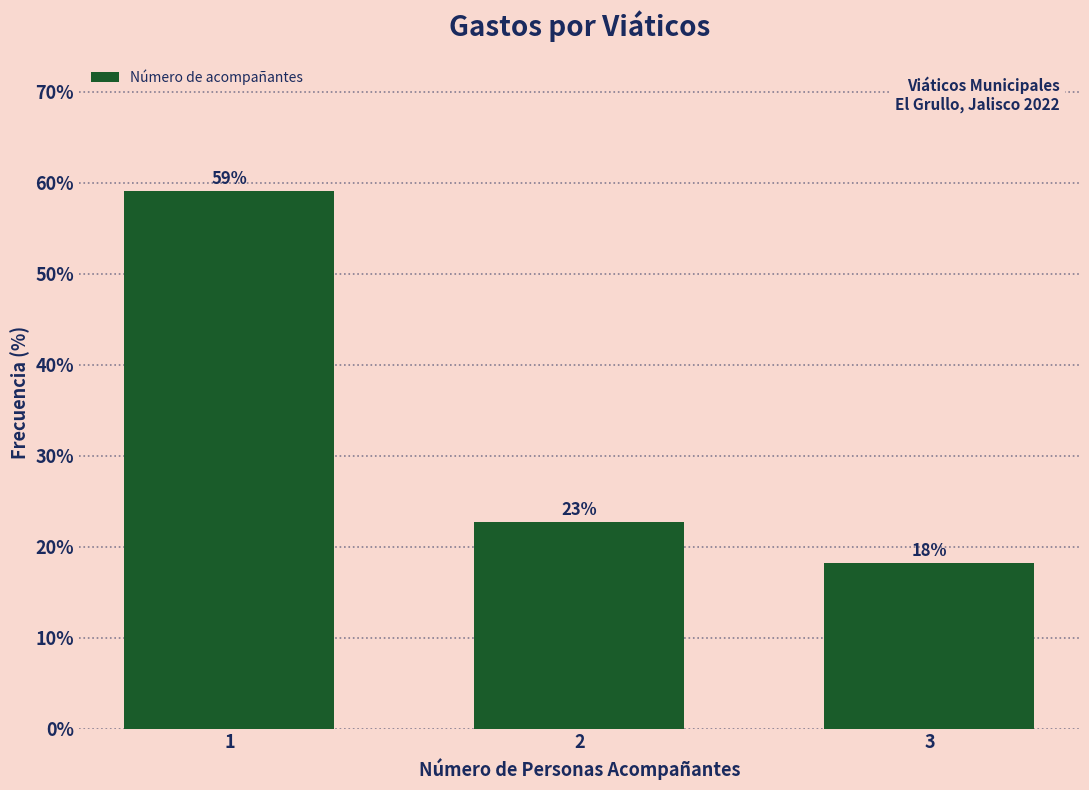

How many bars are there in total?

3